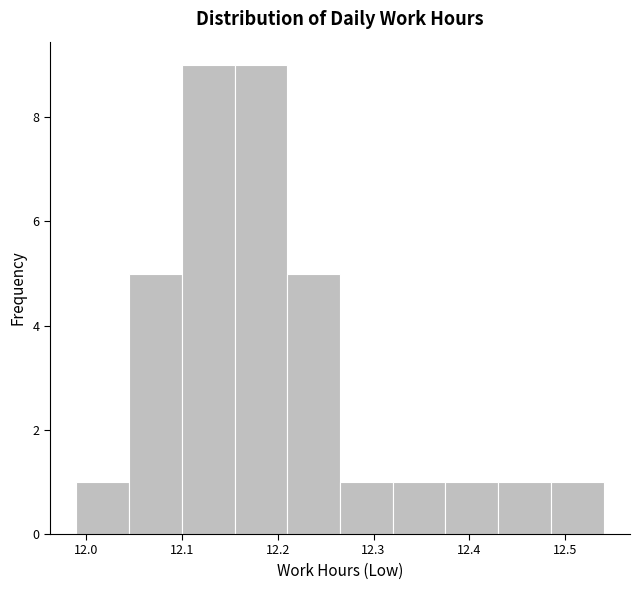

What is the height of the bar covering 12.485 to 12.540 on the x-axis? Neither the bar edges nor the heights are printed on the chart, so give them approximately, as read against the axes.

1